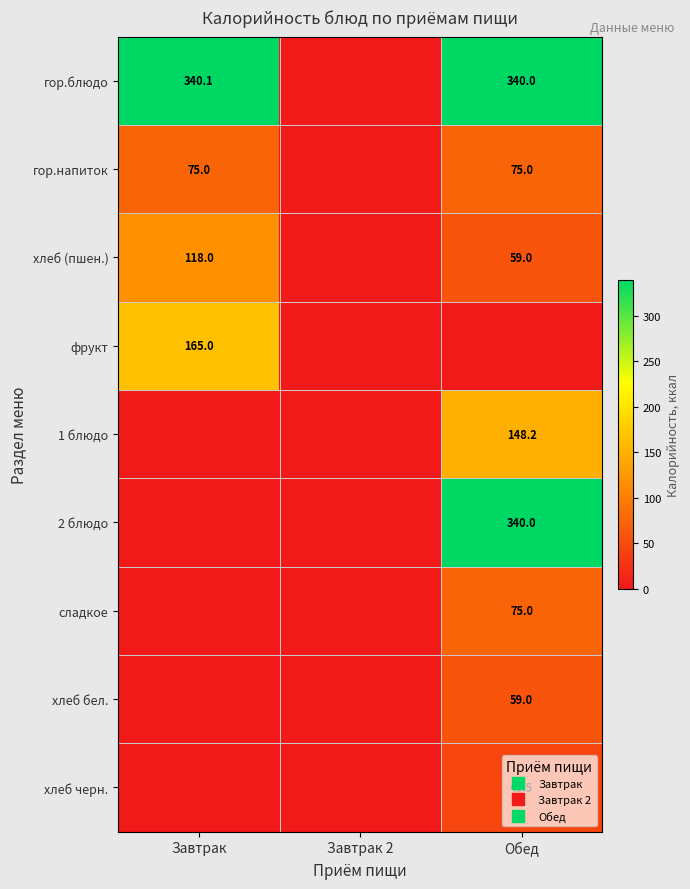

Which category has the highest value across all series?

Завтрак